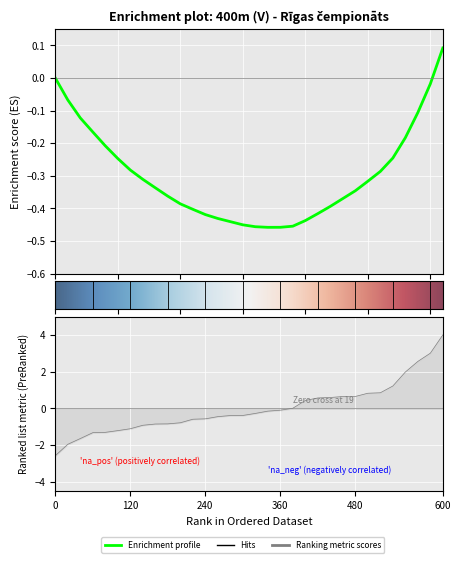

What is the maximum value shown in the chart?

4.0